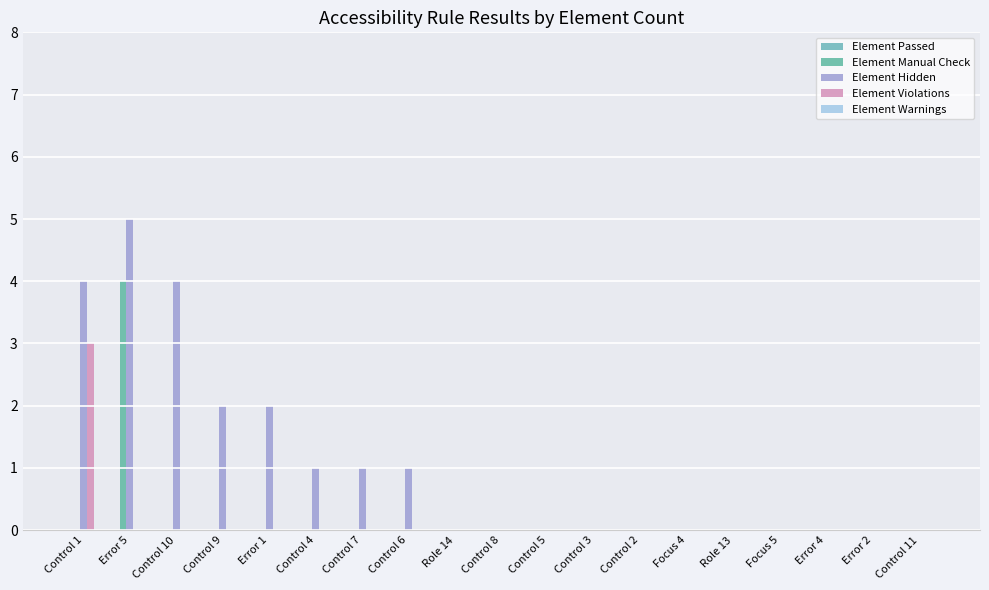

Are the bars grouped side by side (vs. stacked)?

Yes